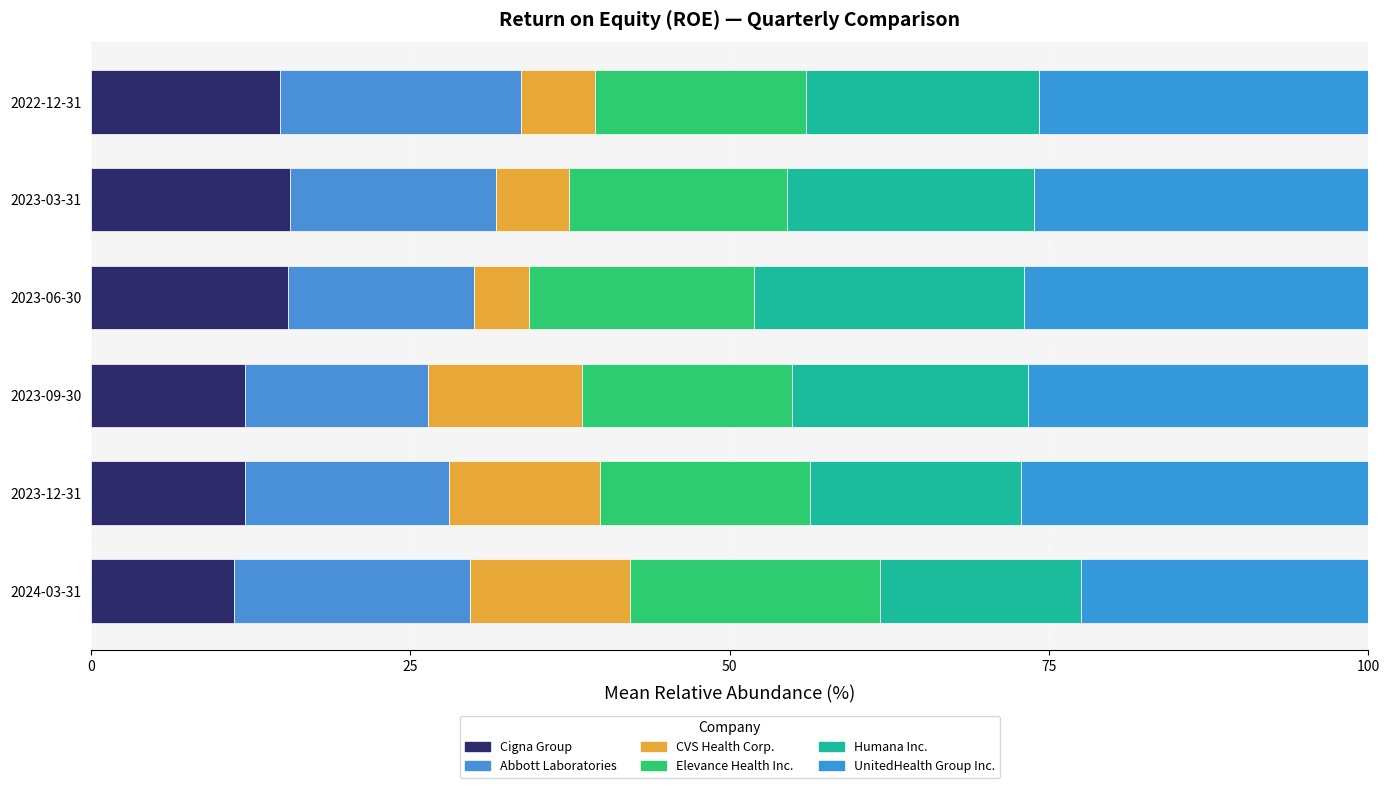

What is the difference between the maximum and minimum values in the UnitedHealth Group Inc. series?

4.7